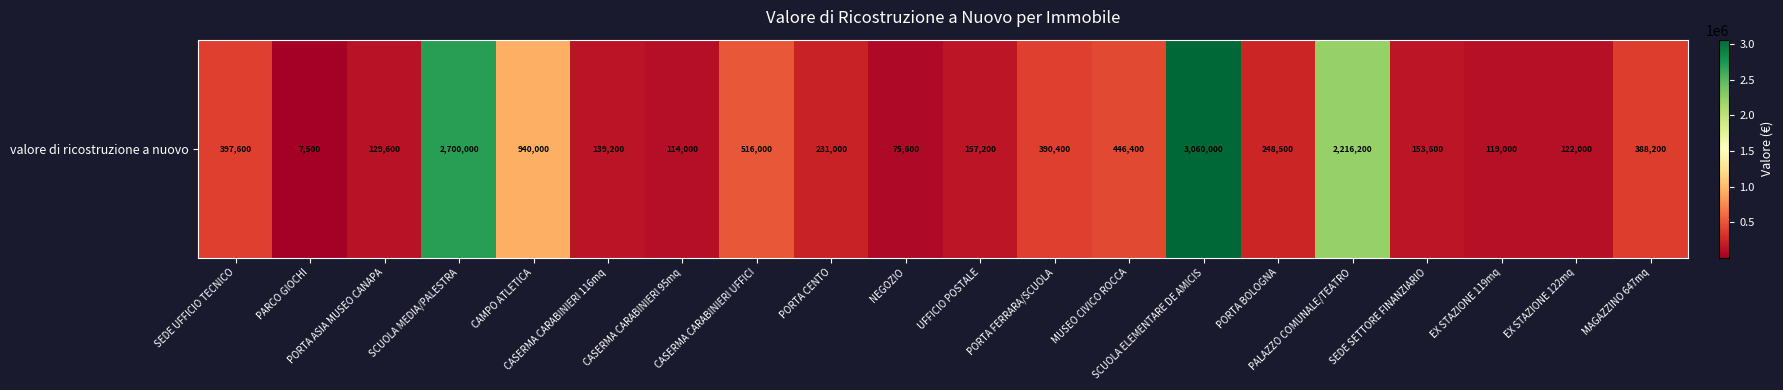

What is the minimum value shown in the chart?

7500